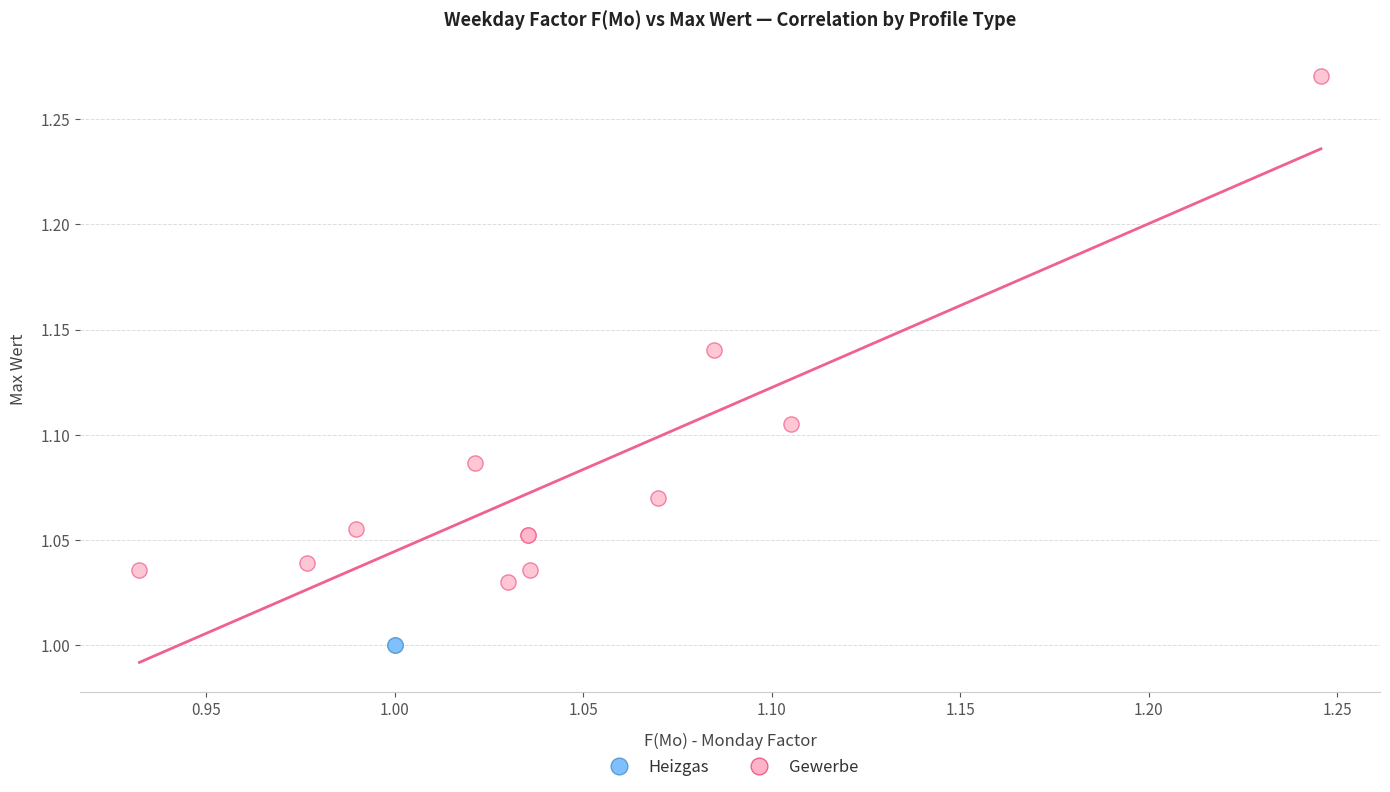

Which series contains the highest Y value?

Gewerbe